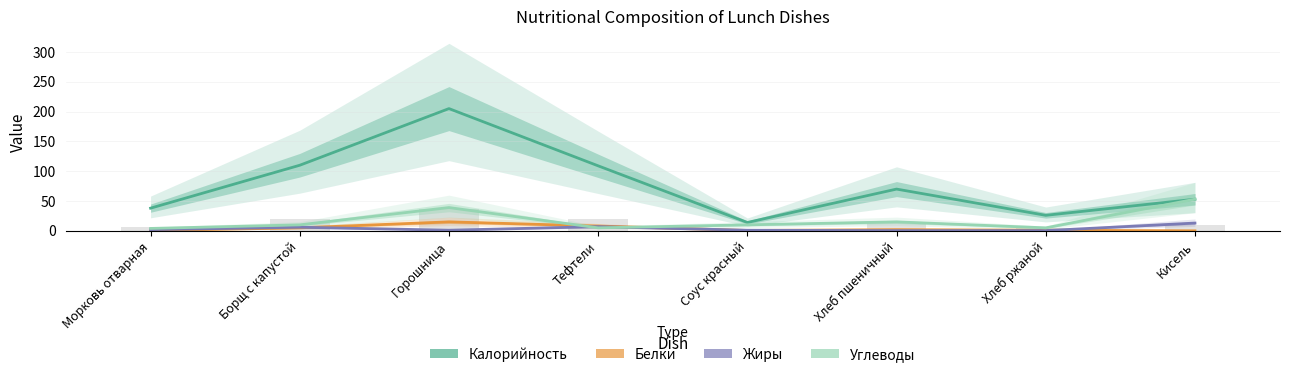

What is the value of the Белки bar at the 1st from the left?

0.5